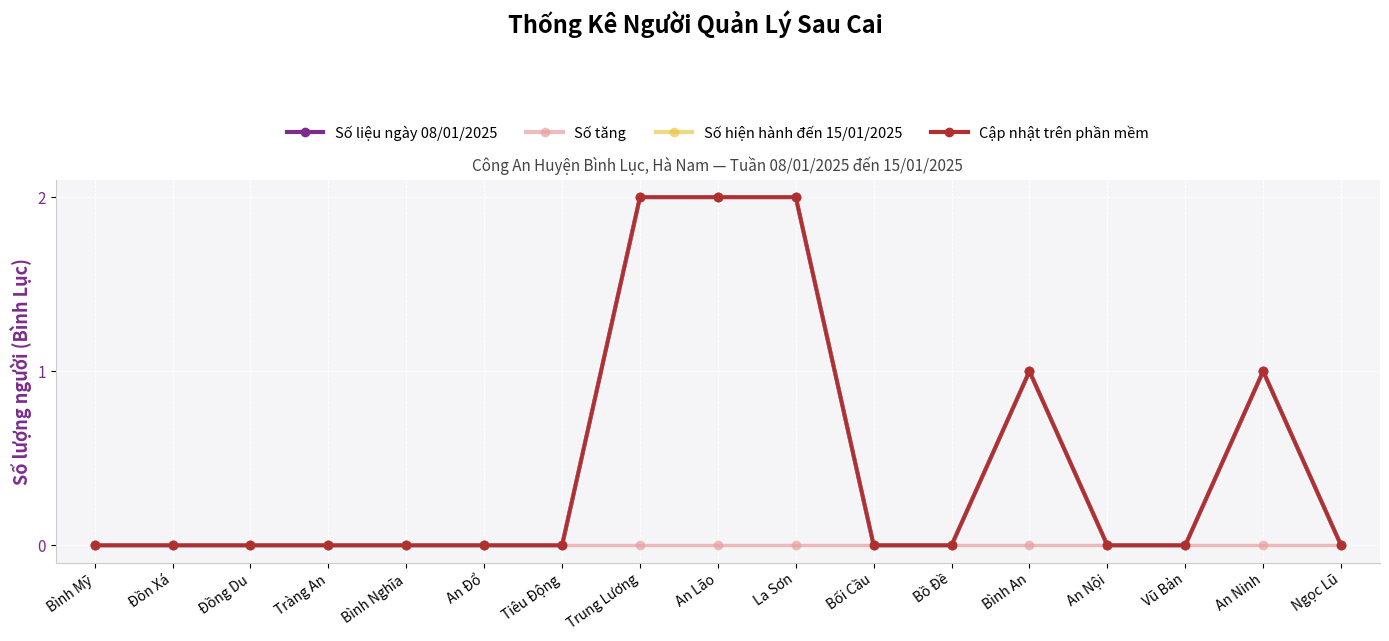

What position from the left is Trung Lương?

8